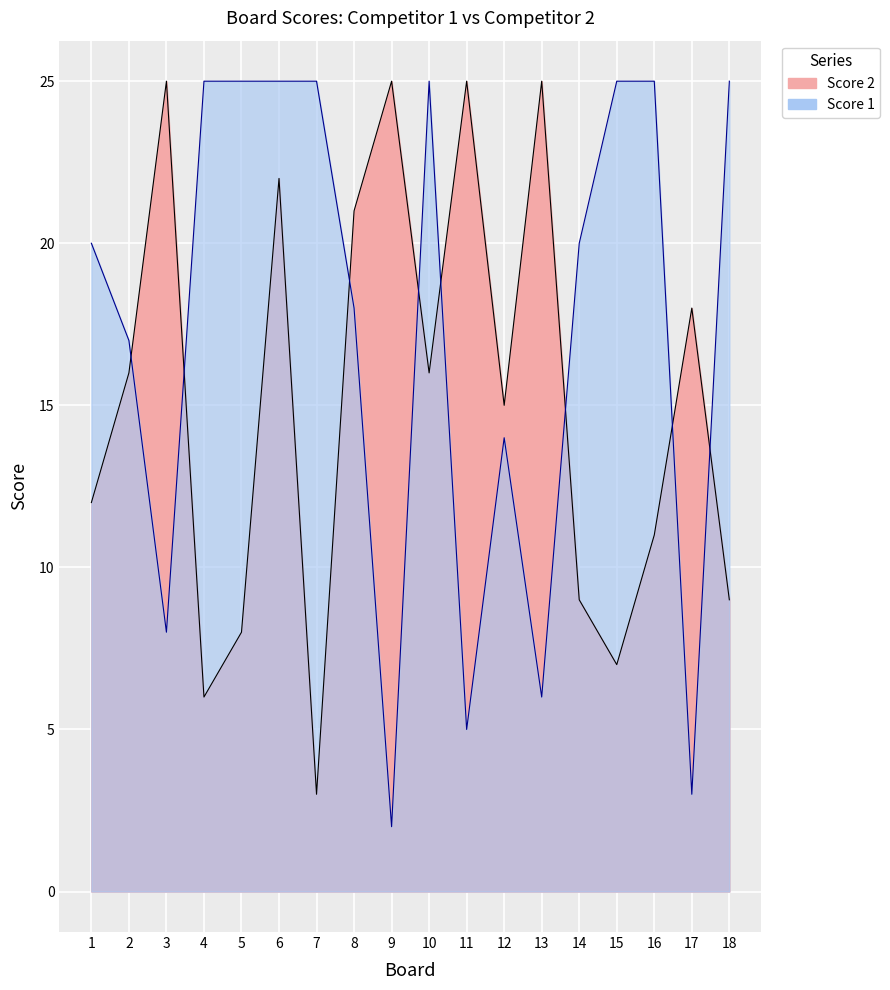

How many interior local peaks does the Score 2 series have?

6